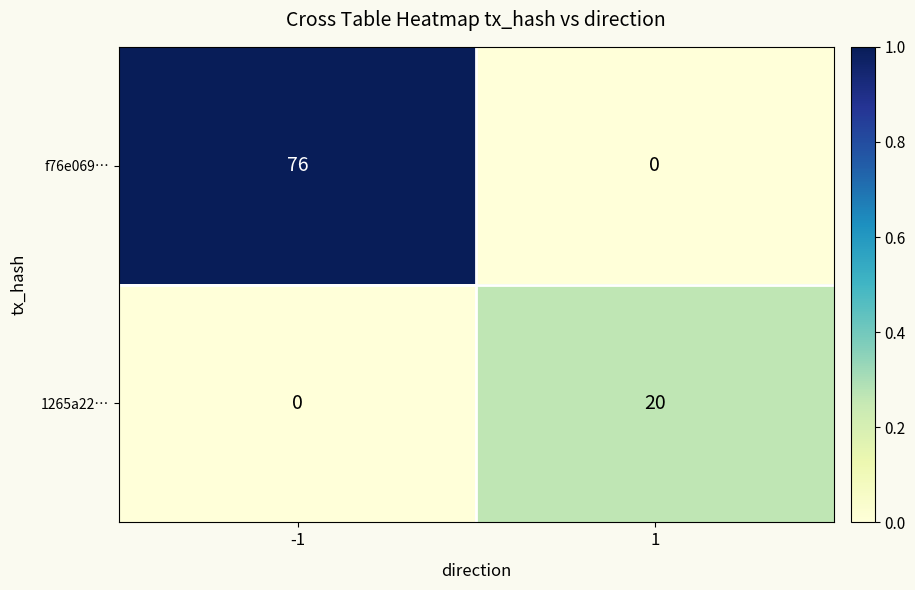

What is the difference between the 1265a22… values at 1 and -1?

20